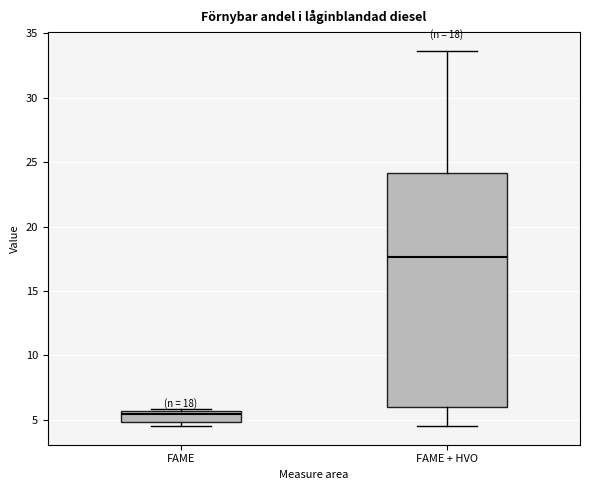

Which box's median line is the lowest?

FAME